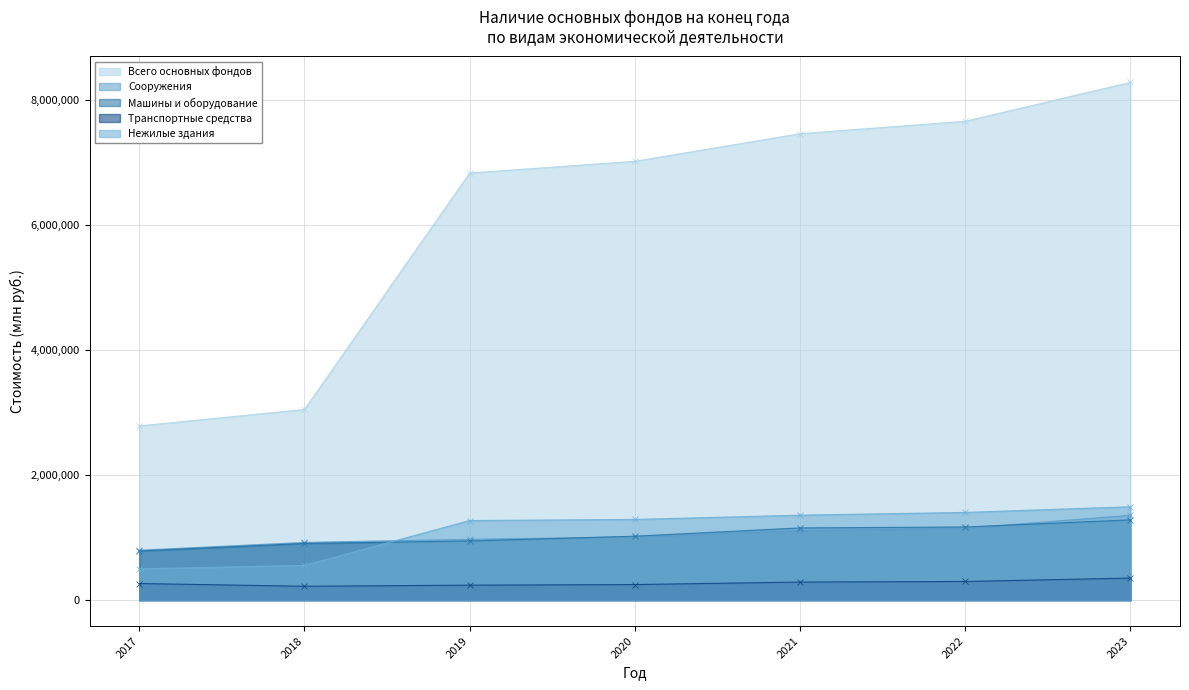

At which label does Сооружения reach its minimum?

2017